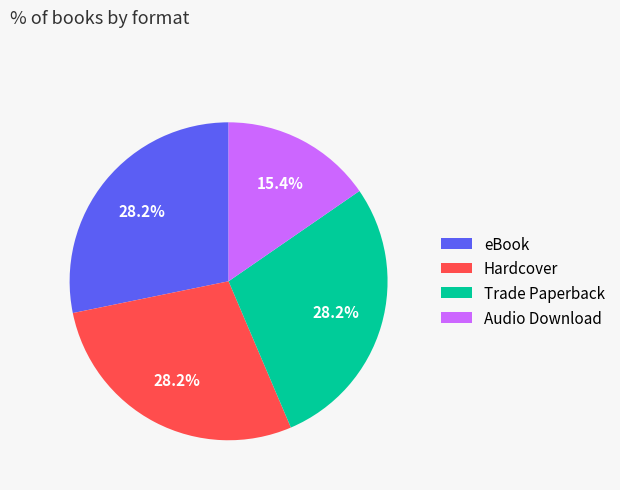

What percentage is NOT represented by eBook?

71.8%